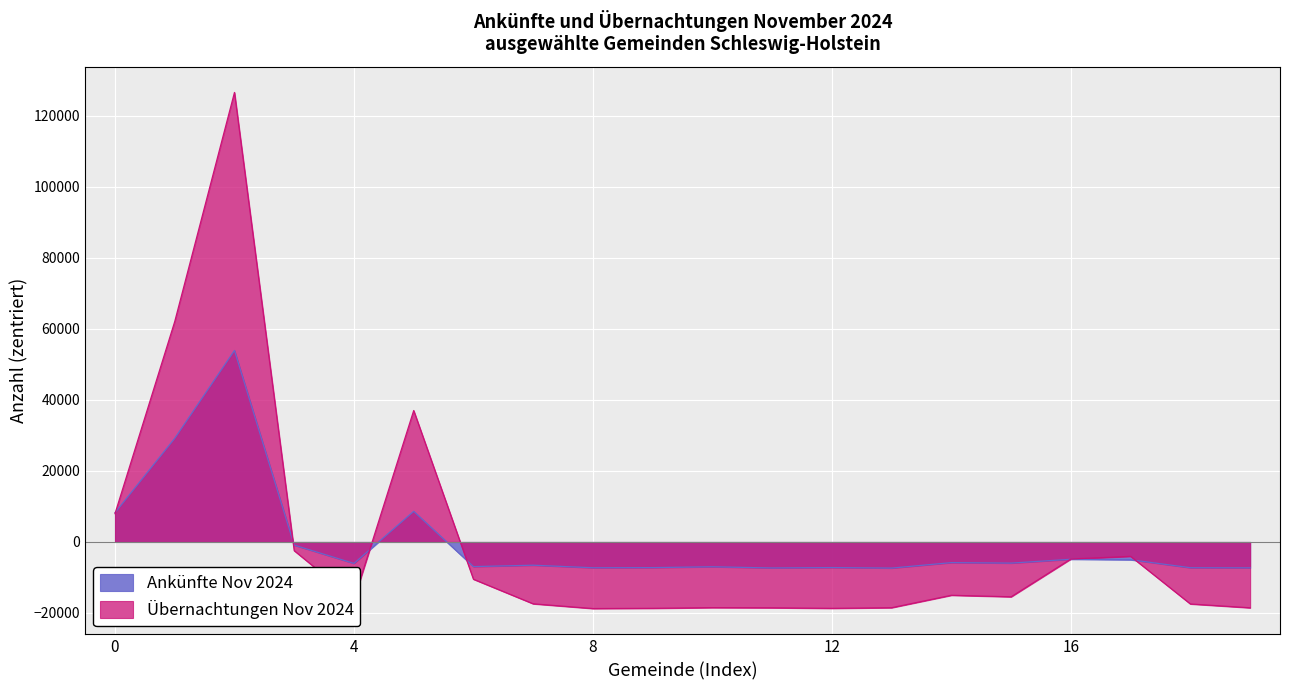

True or false: Übernachtungen Nov 2024 has a value of -18692.7 at 51074 Meldorf.

True